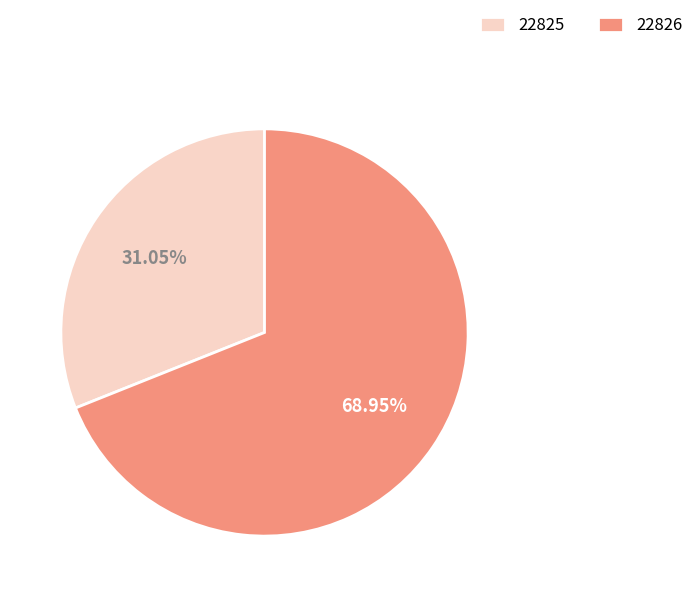

To the nearest percent, what is the difference between the largest and smallest slice percentages?

38%